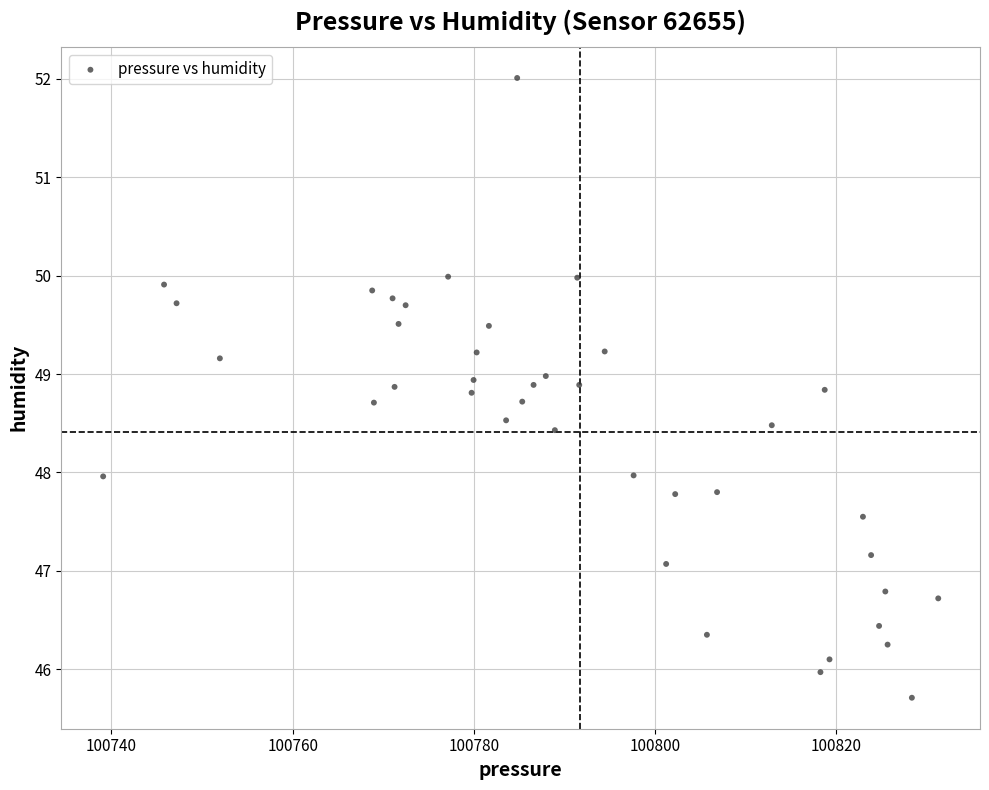

What is the range of Y values (max minus min)?

6.3